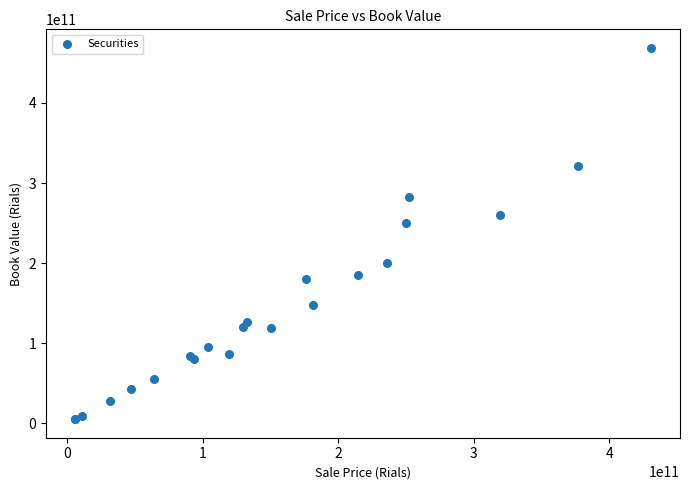

What Y value in the scatter plot is closest to 237014522460?

250014386595